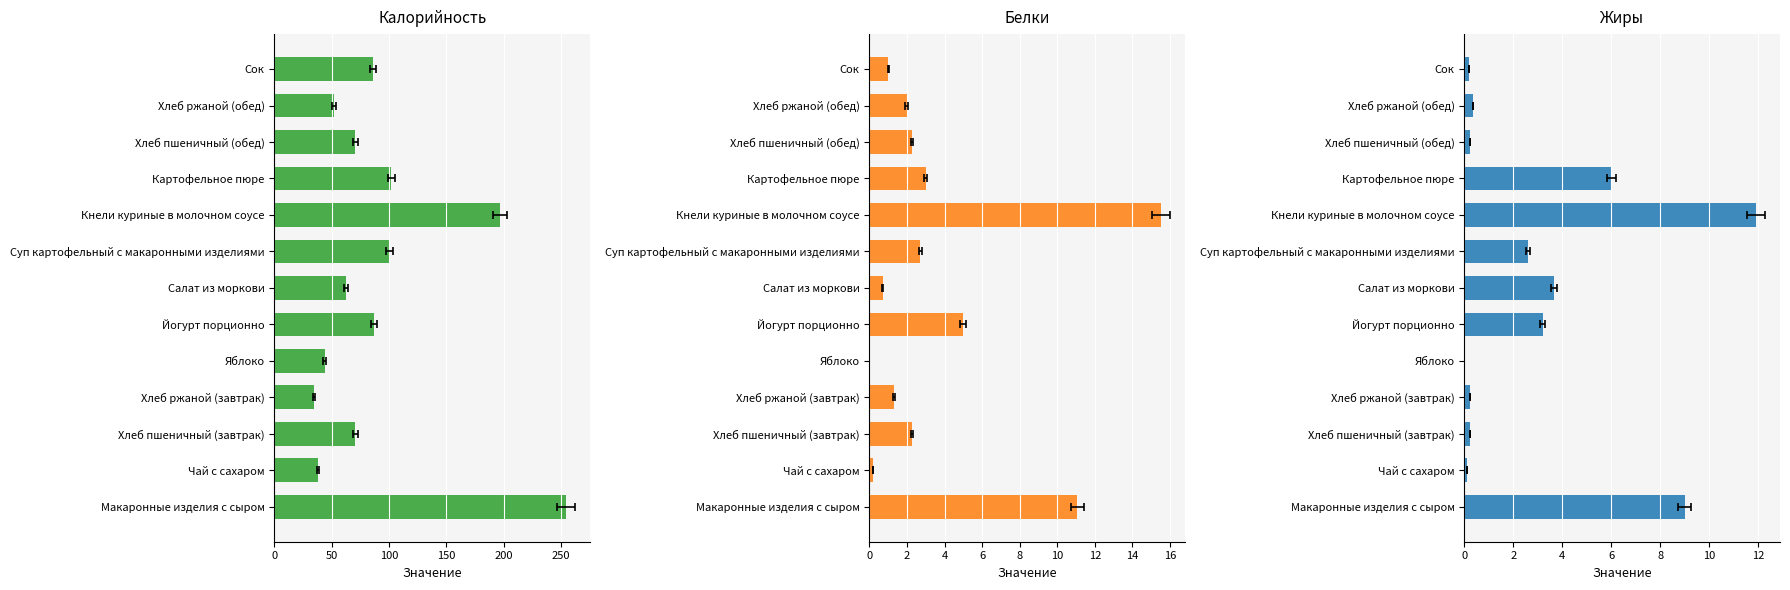

Read the Калорийность value at Чай с сахаром.

38.0